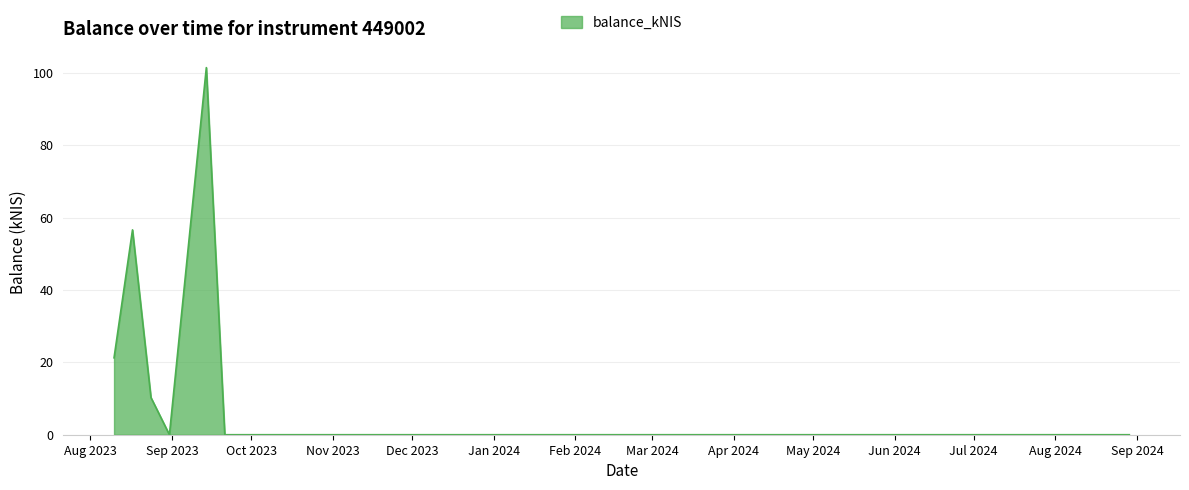

What is the greatest value displayed?

101.5